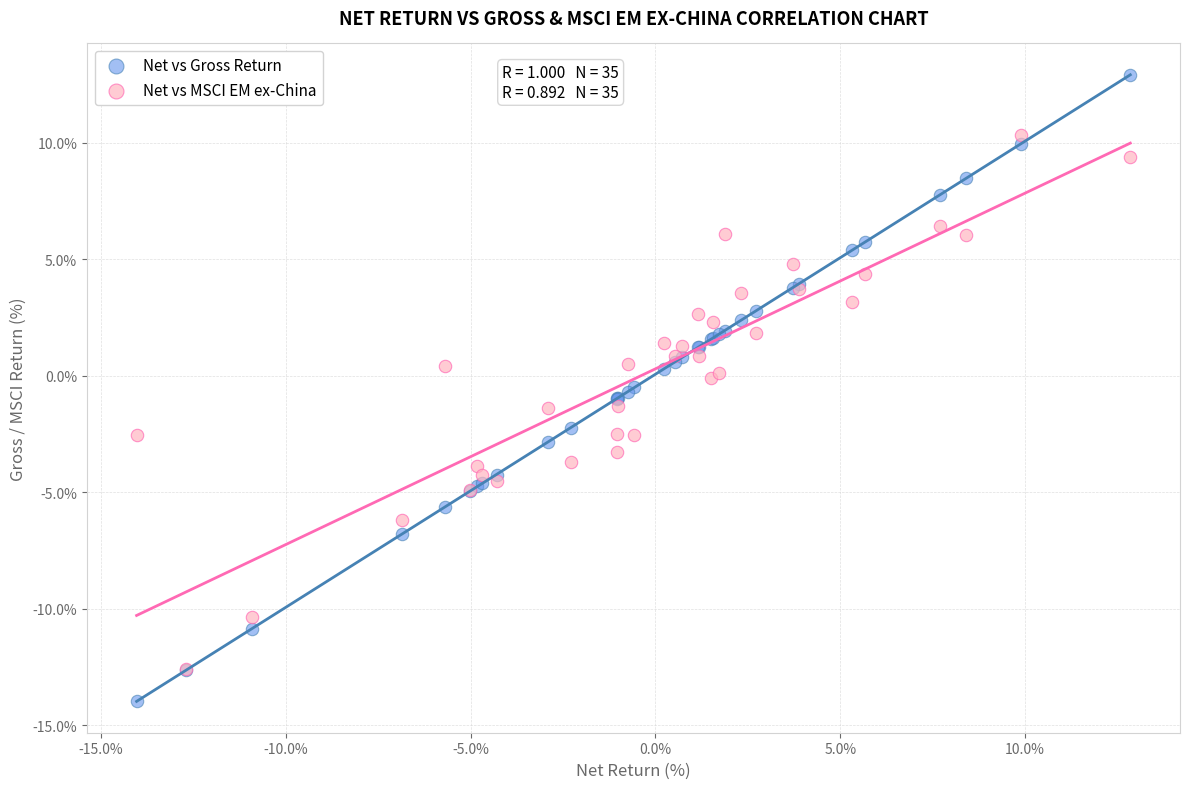

What are all the series names shown in the legend?

Net vs Gross Return, Net vs MSCI EM ex-China